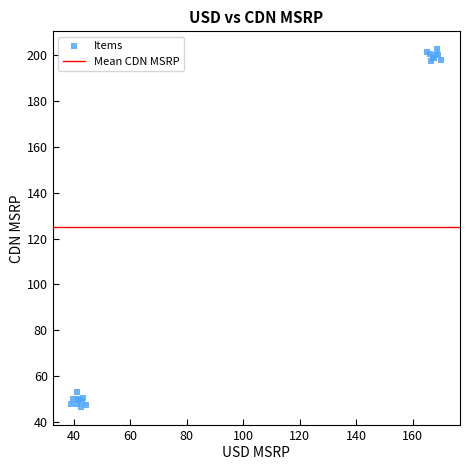

What Y value in the scatter plot is closest to 124?

53.3